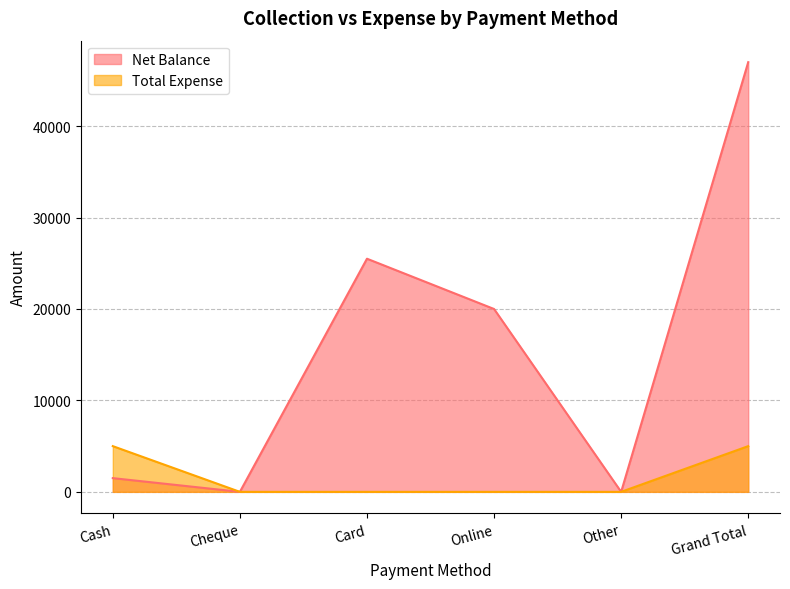

How many lines are shown in the chart?

2